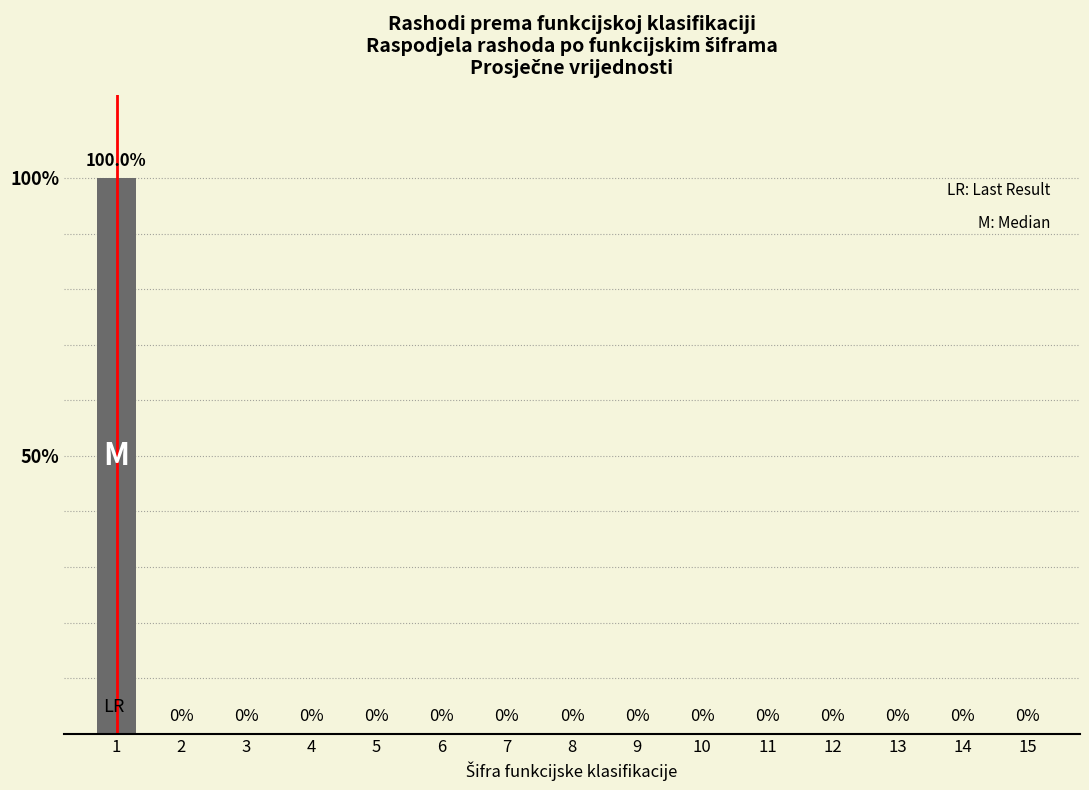

Reading right to left, transcribe all the data shown in this chart.

15=0	14=0	13=0	12=0	11=0	10=0	9=0	8=0	7=0	6=0	5=0	4=0	3=0	2=0	1=100